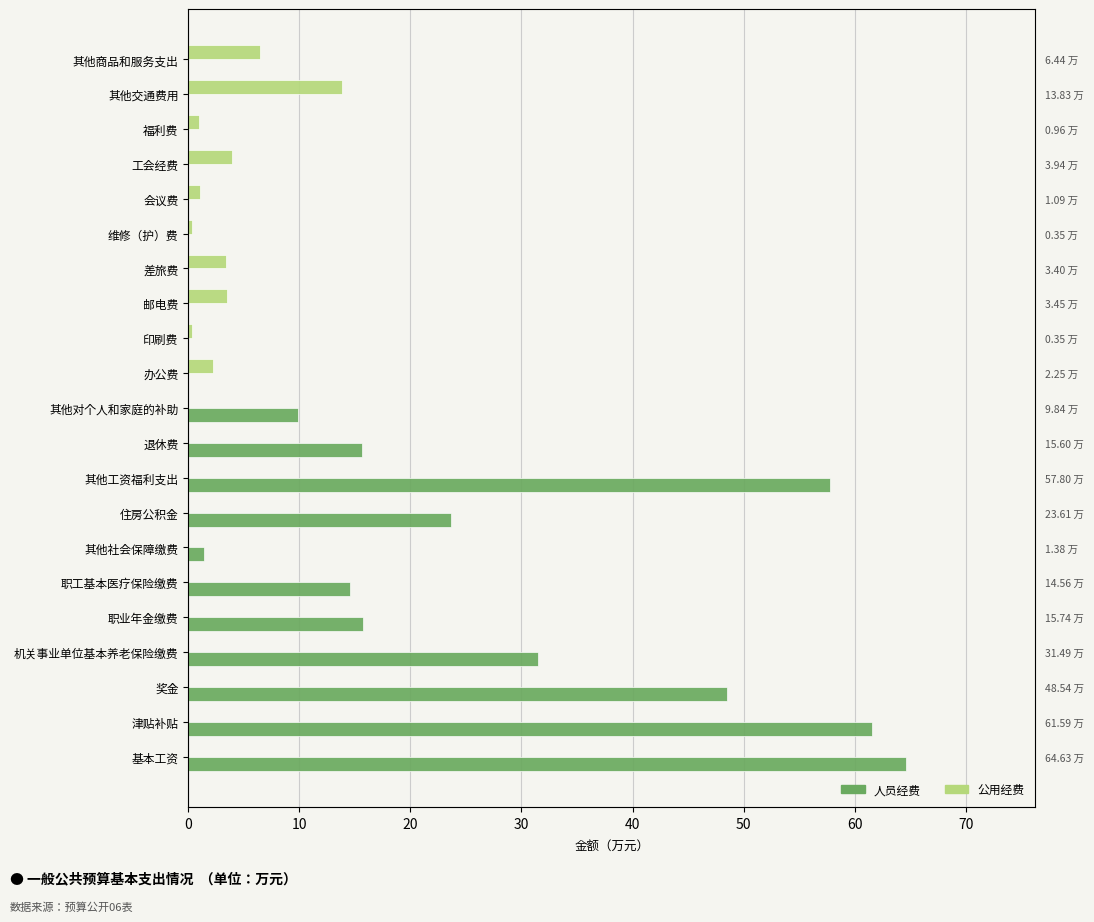

Which series has the largest total across all categories?

人员经费